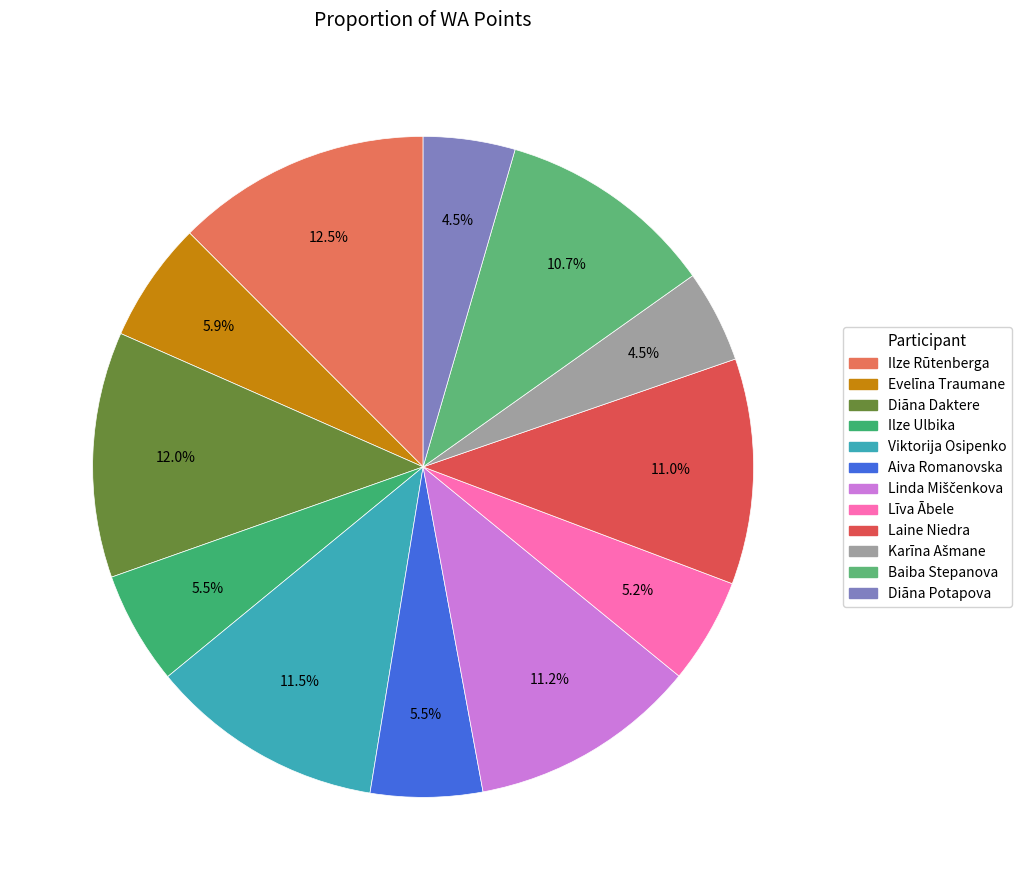

True or false: Viktorija Osipenko accounts for 19% of the total.

False